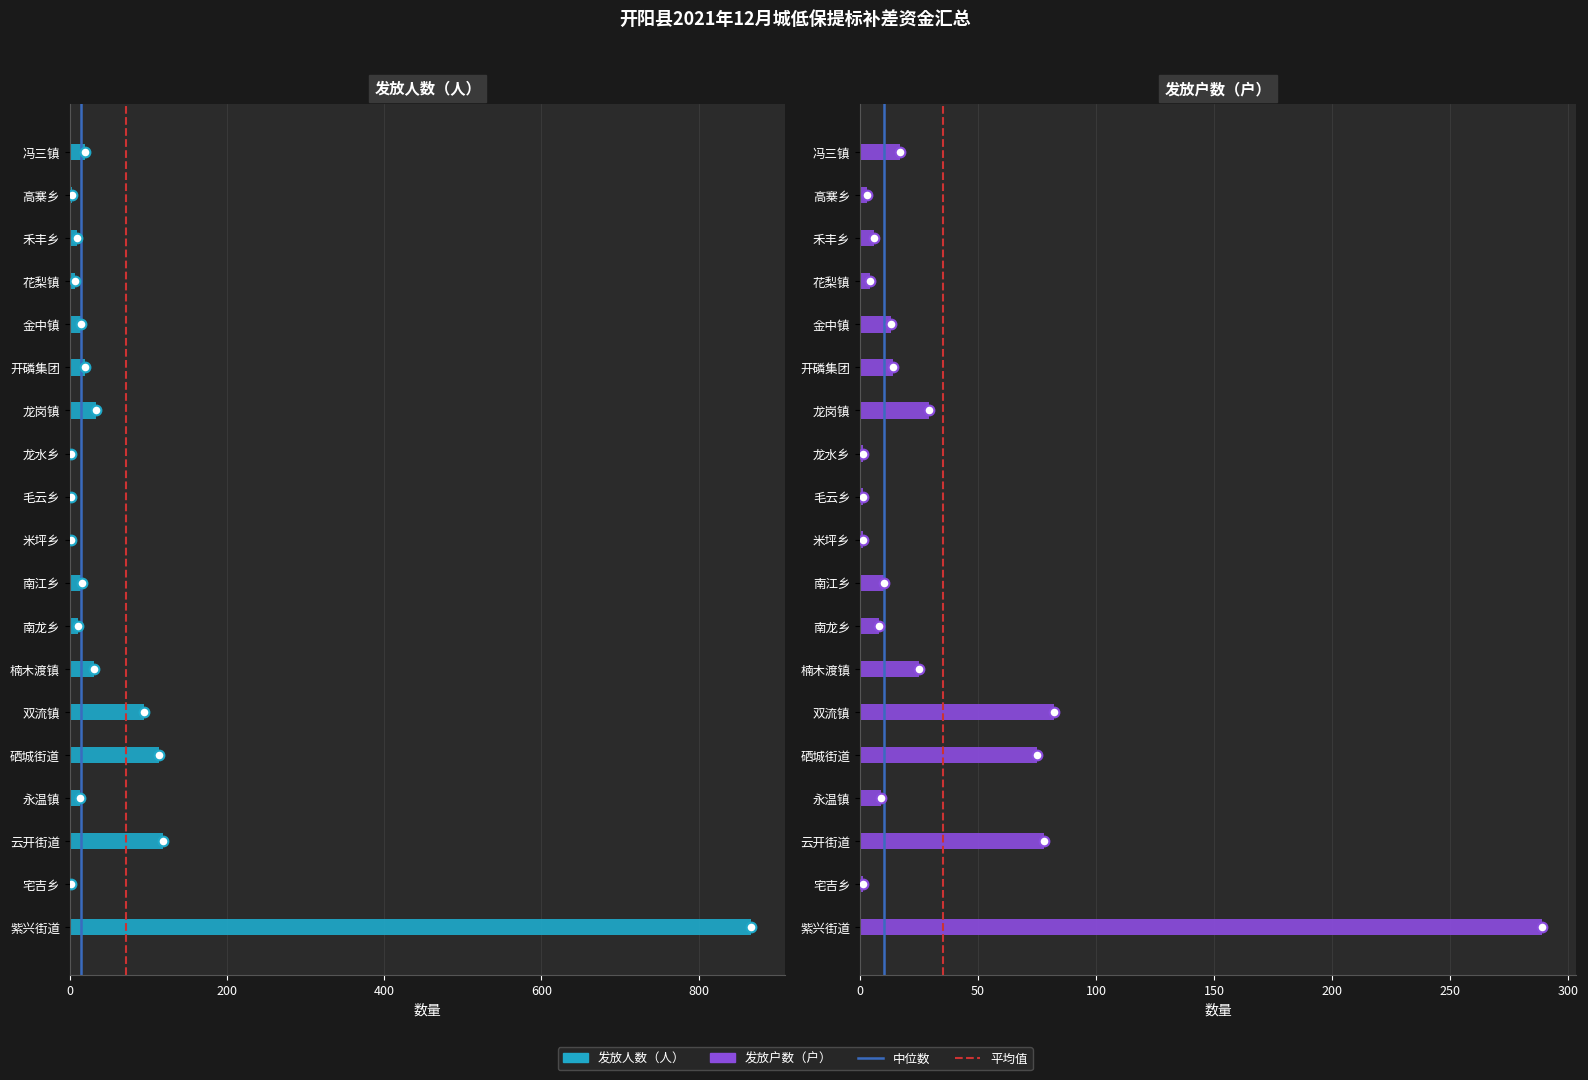

What is the average value of the 发放户数（户） series?

35